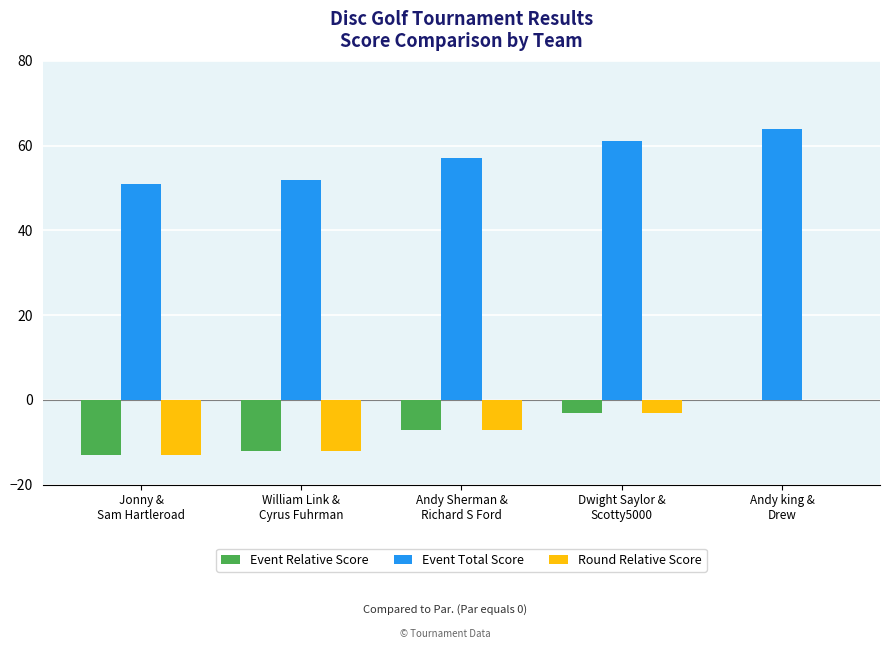

At which label is Event Total Score closest to 57?

Andy Sherman &
Richard S Ford